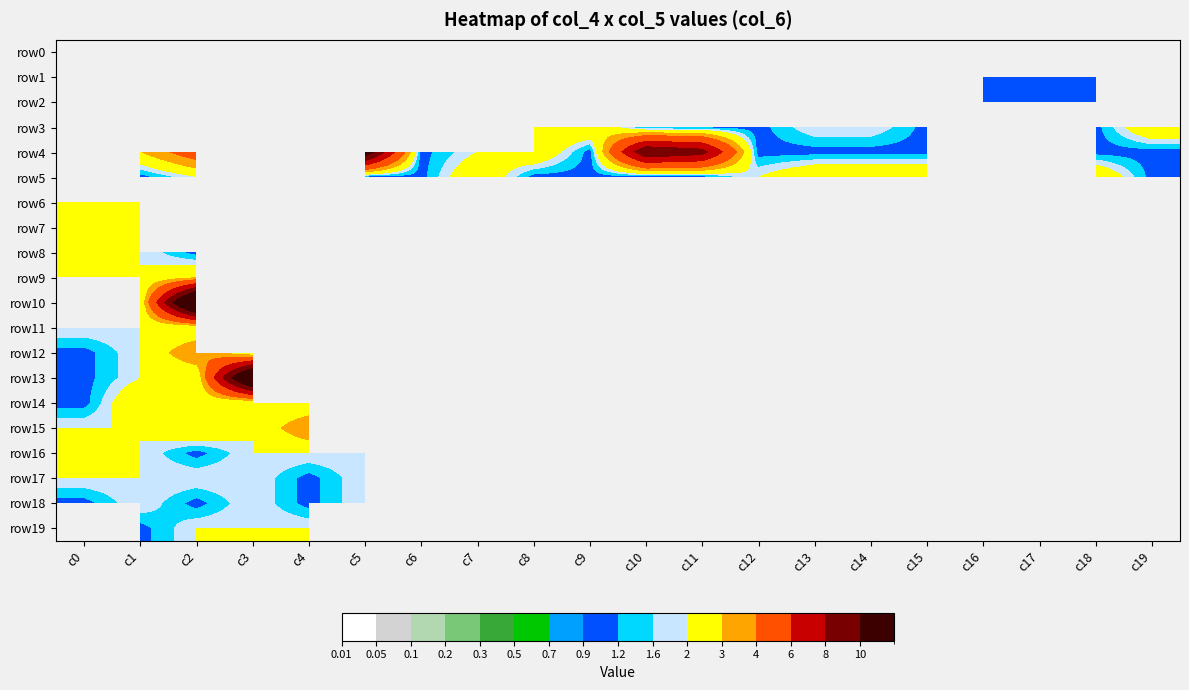

At which category does the chart reach its peak across all series?

c16